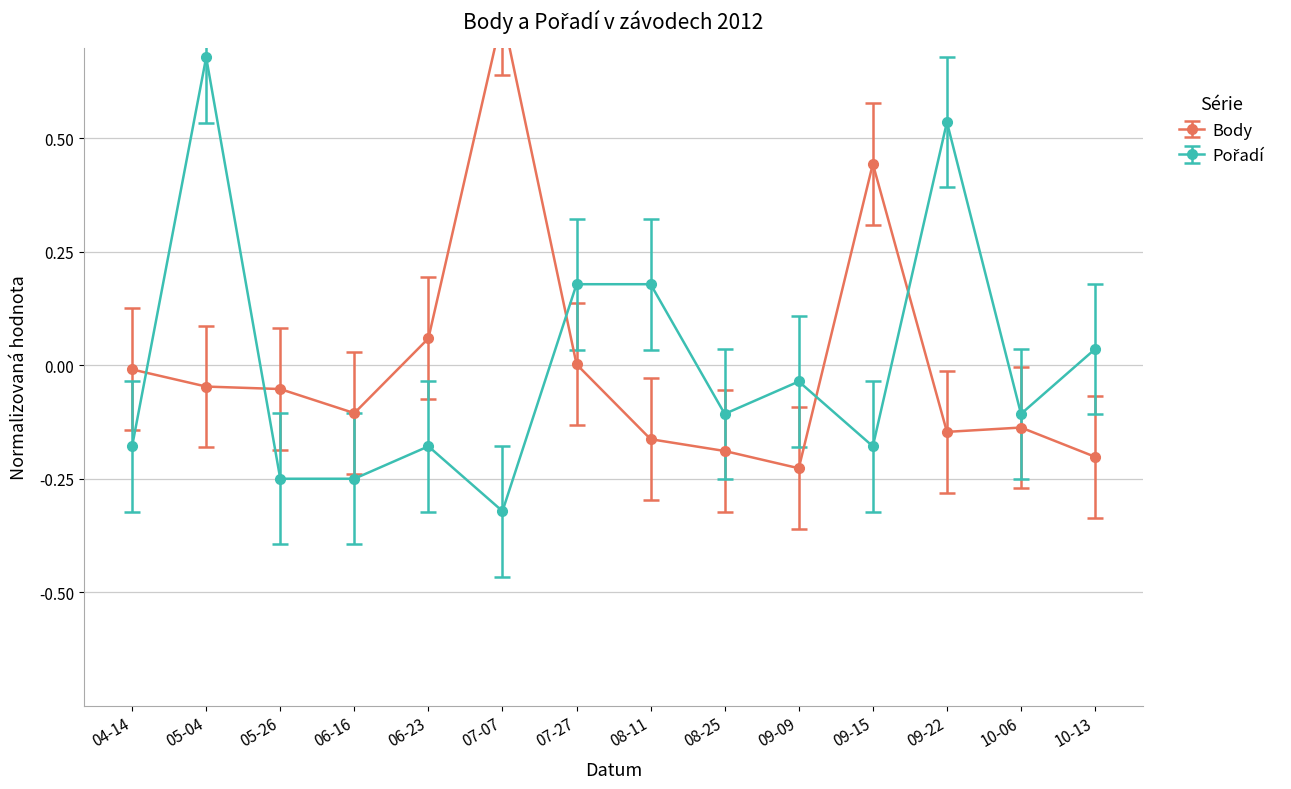

Rank the series at 09-09 from lowest to highest value.

Body, Pořadí